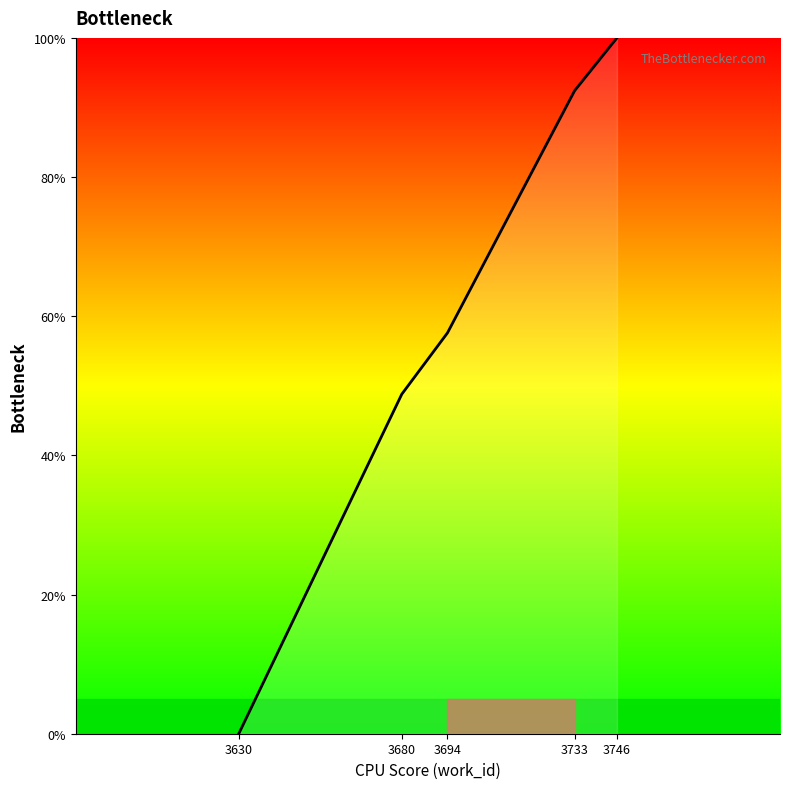

Is it true that the value at 3733 is 154.6?

False